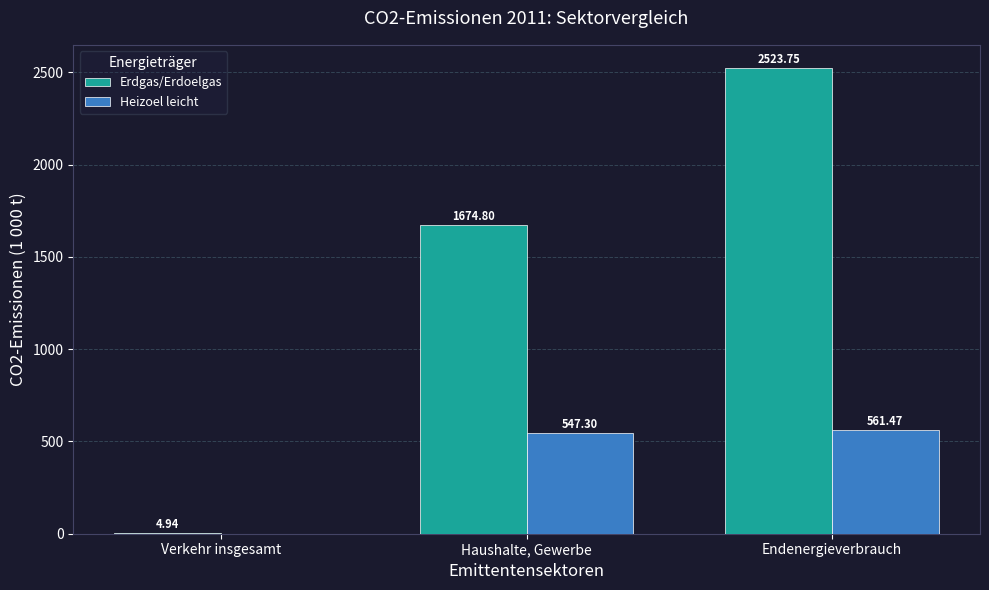

Which series changed the most between Haushalte, Gewerbe and Endenergieverbrauch?

Erdgas/Erdoelgas